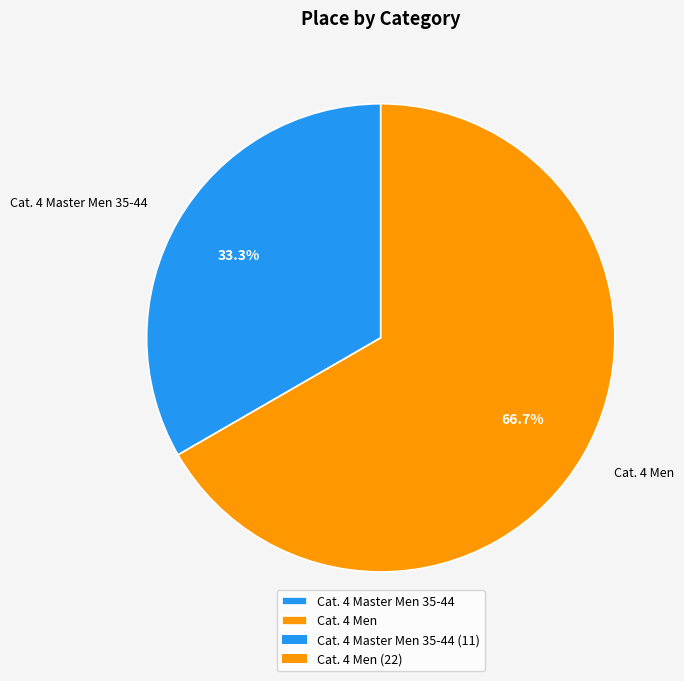

Is the sum of Cat. 4 Master Men 35-44 and Cat. 4 Men greater than half?

Yes